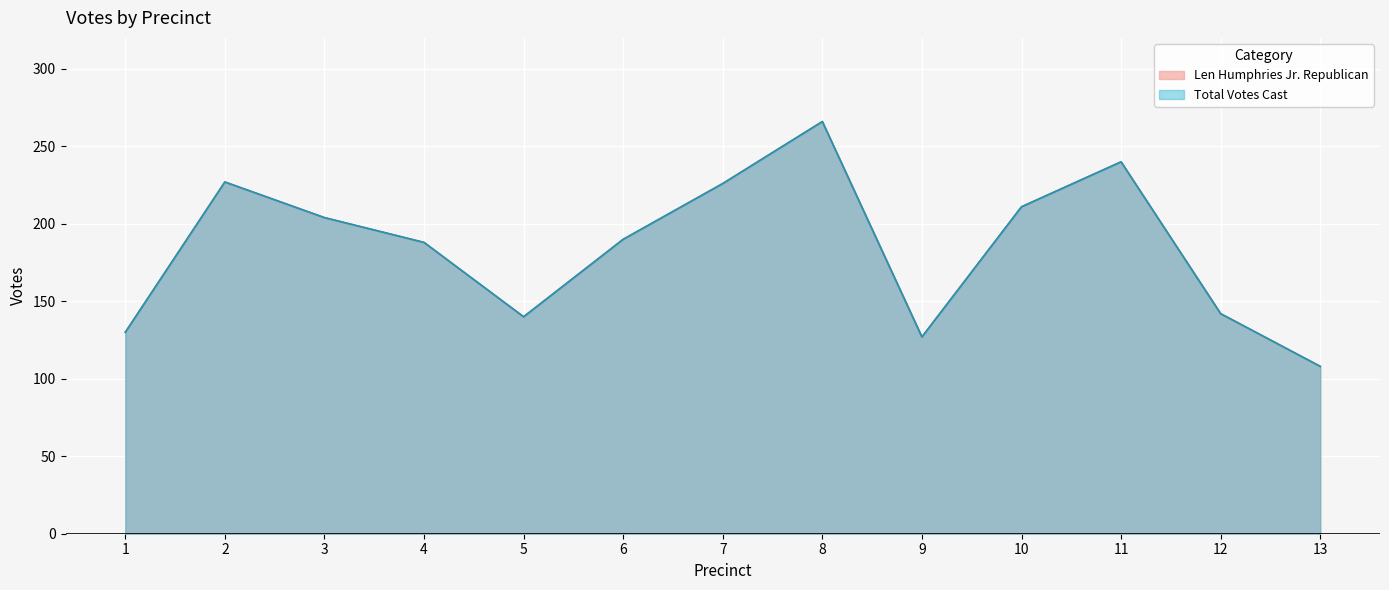

Does the chart display data point markers on the line(s)?

No